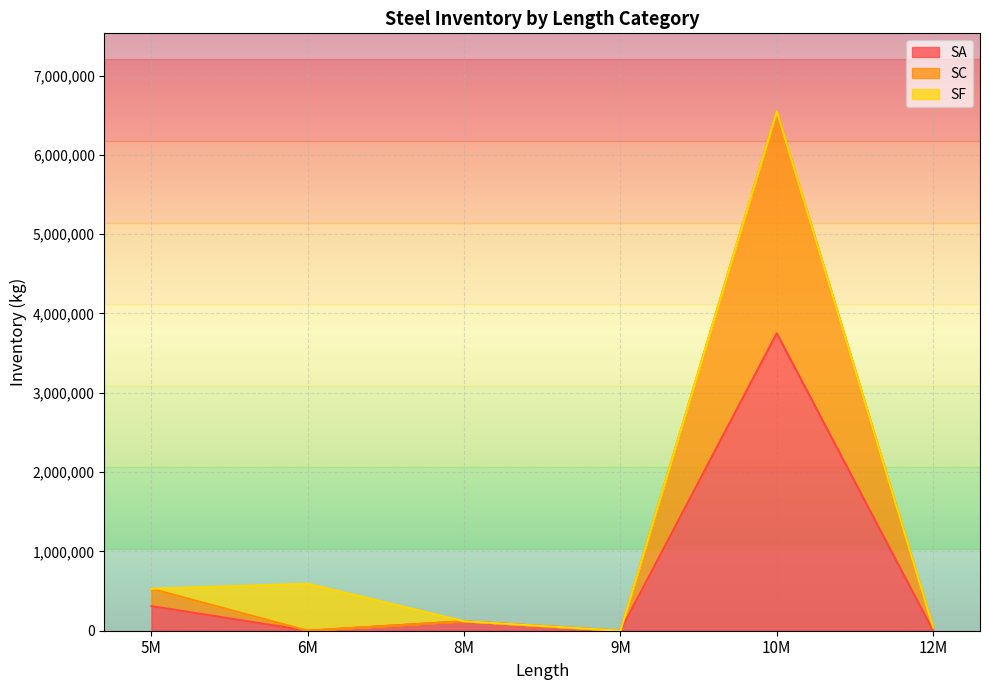

At which category is the sum across all series the highest?

10M